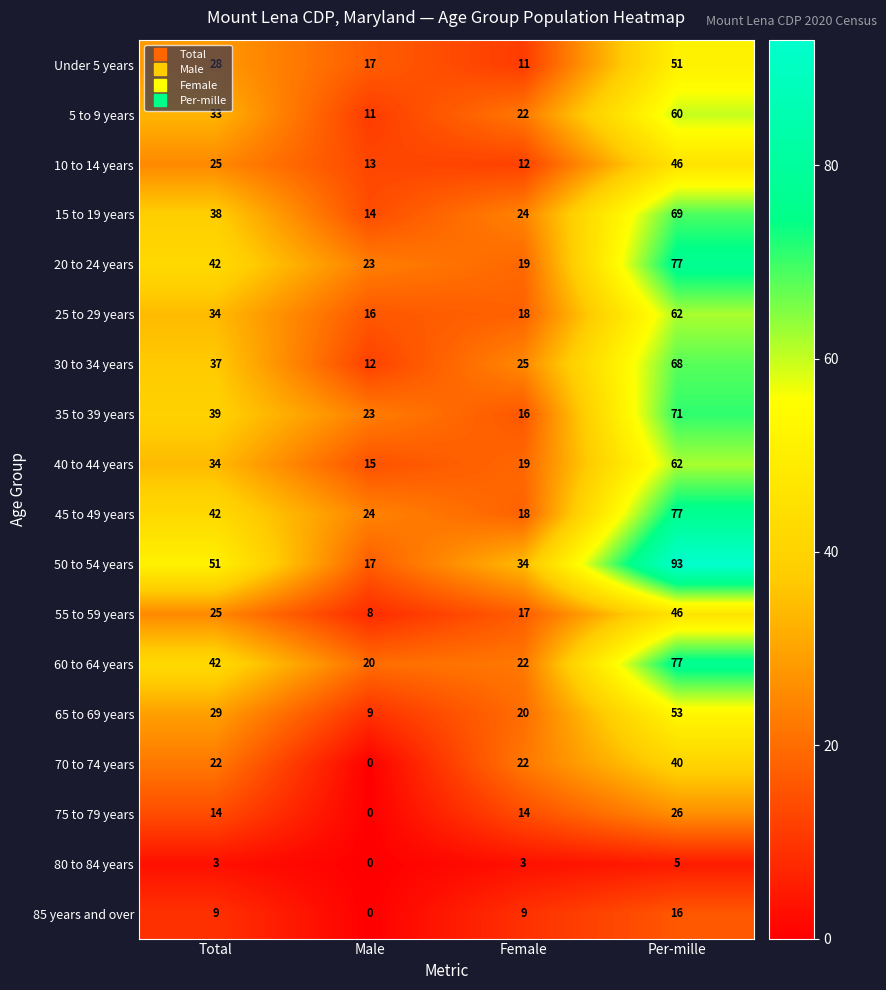

Rank the categories by Under 5 years value from lowest to highest.

Female, Male, Total, Per-mille